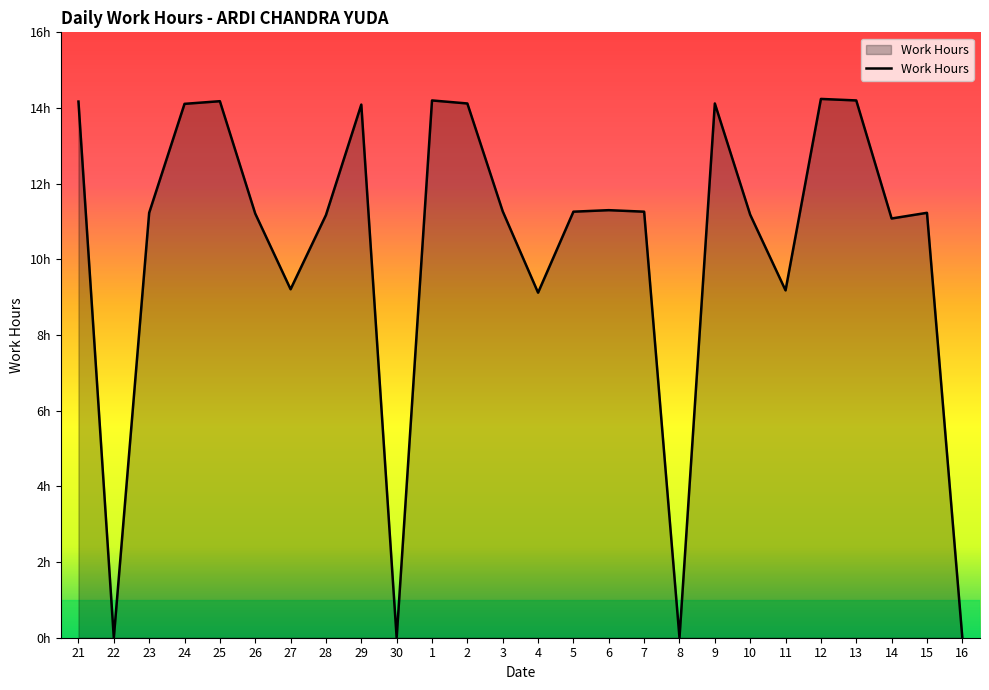

What is the sum of the values at 8 and 29?

14.1